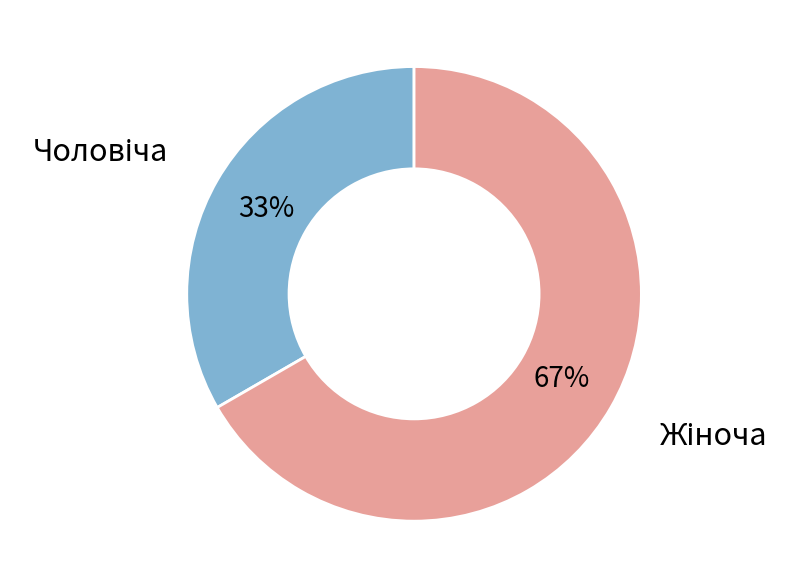

Does any single category account for the majority?

Yes